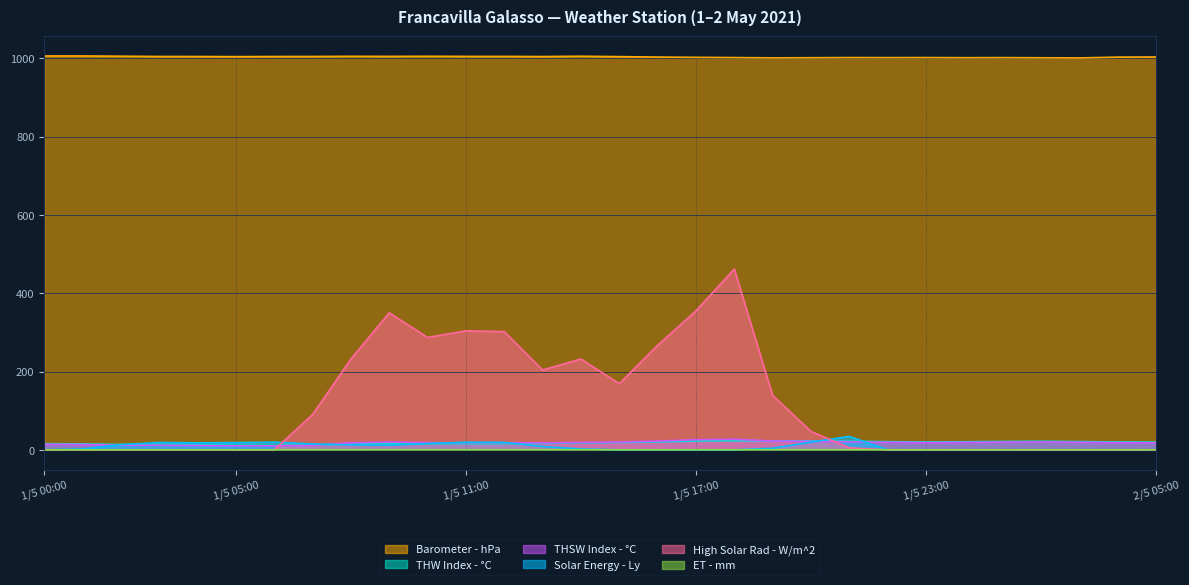

What are all the series names shown in the legend?

Barometer - hPa, THW Index - °C, THSW Index - °C, Solar Energy - Ly, High Solar Rad - W/m^2, ET - mm